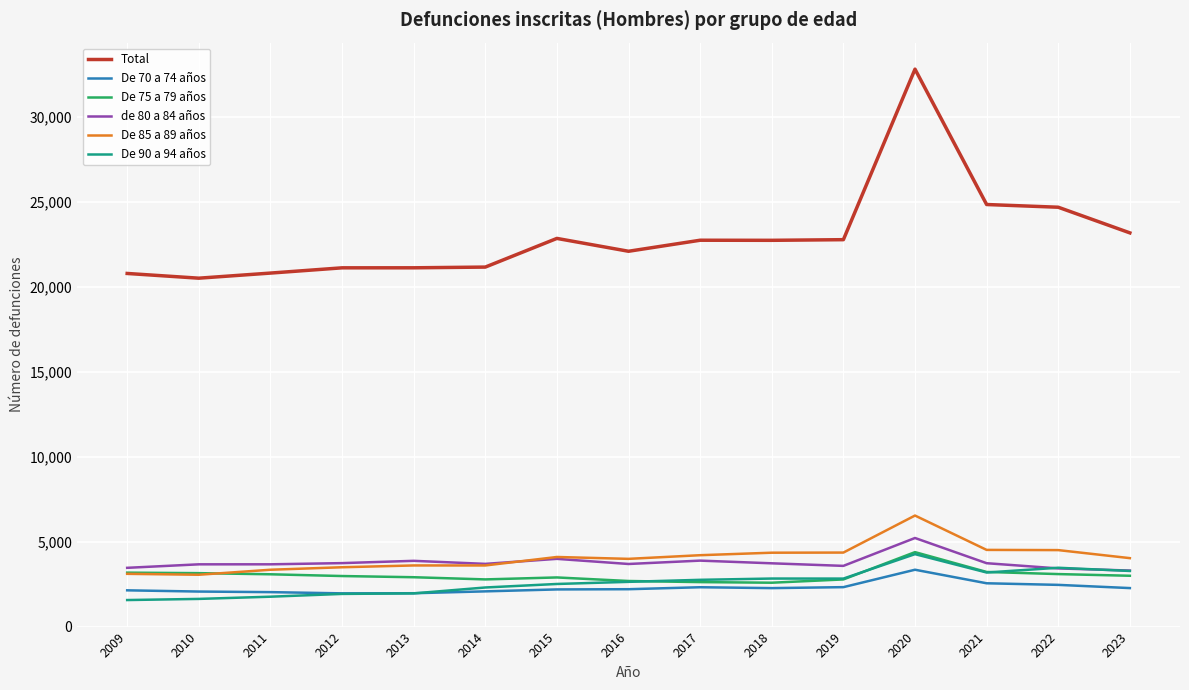

True or false: De 90 a 94 años has a value of 1574 at 2021.

False